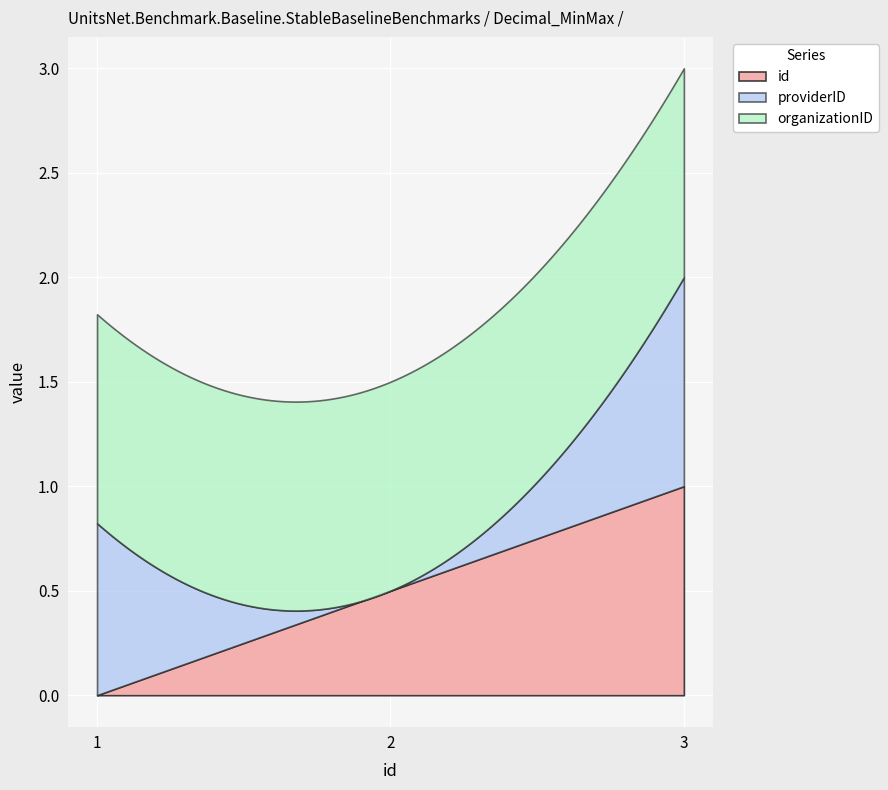

List the labels in order of providerID value, largest first.

3, 1, 2